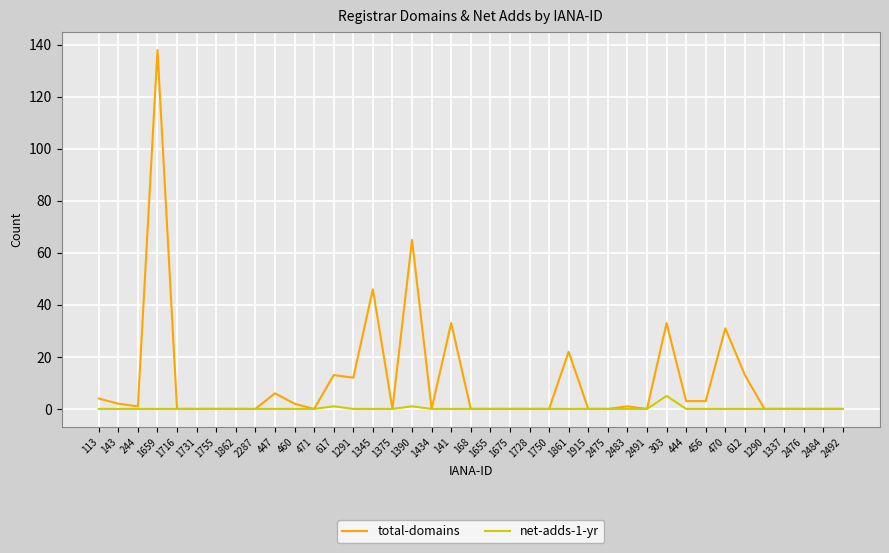

What is the sum of all net-adds-1-yr values?

7